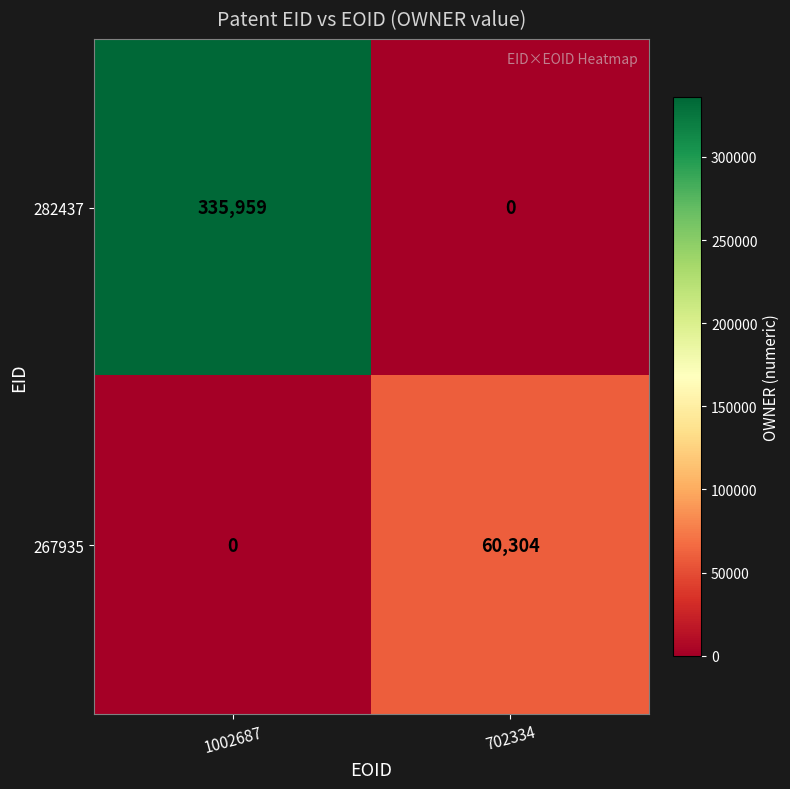

What is the approximate value of 267935 at 702334, to the nearest 50?

60300